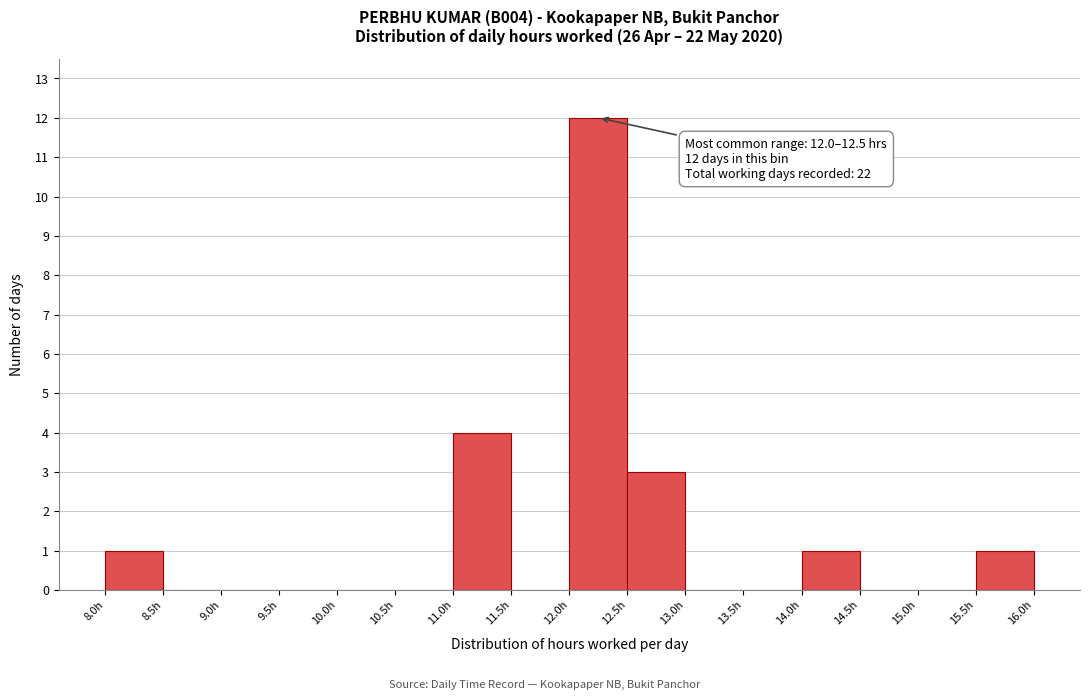

Over which range of the x-axis is the bar tallest?

12.0 to 12.5